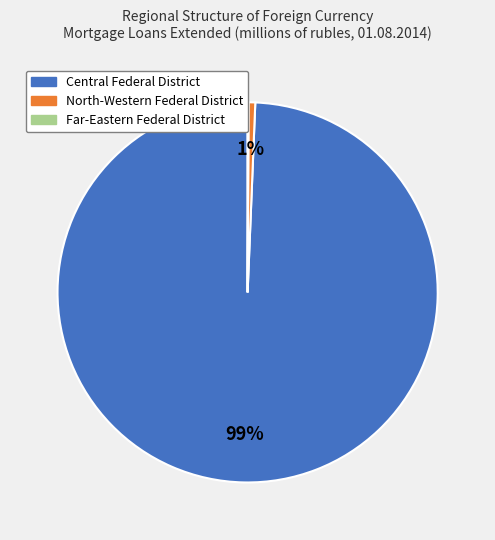

Which slice is the largest?

Central Federal District